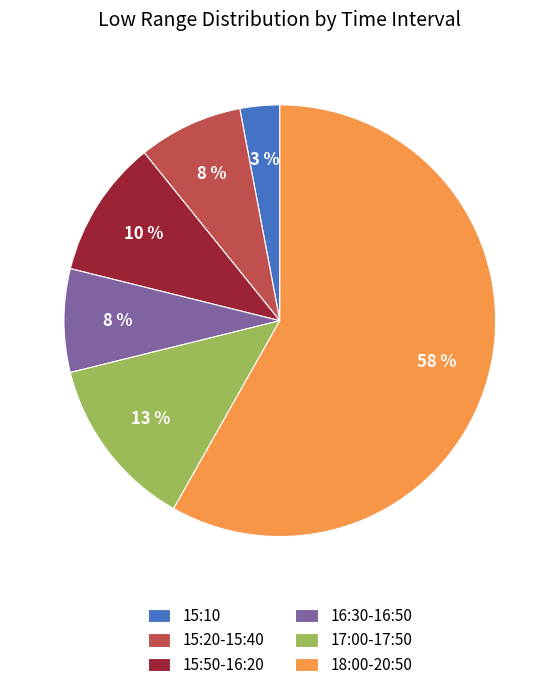

To the nearest percent, what percentage of the pie is 16:30-16:50?

8%